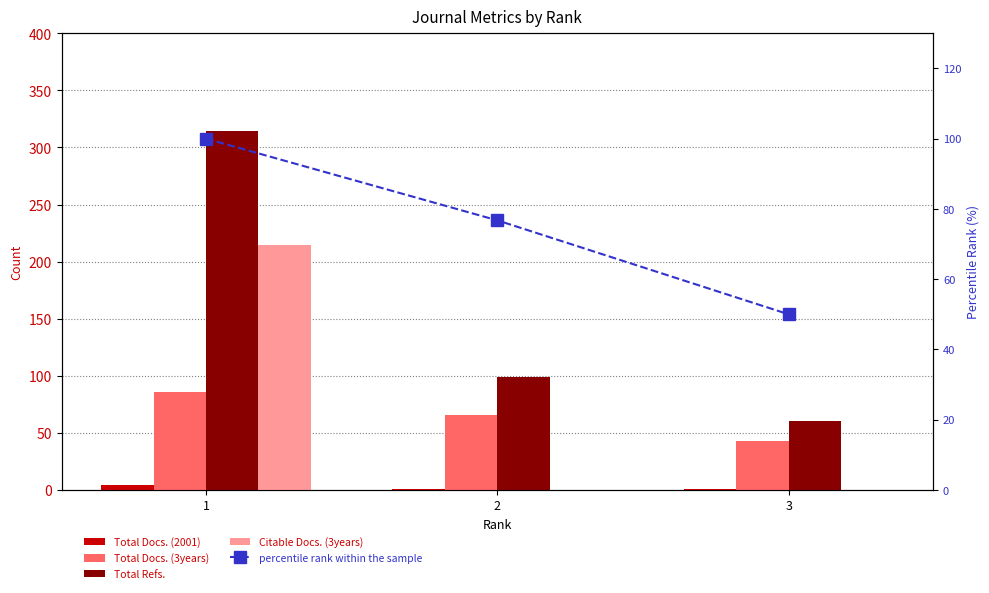

How many data points in Citable Docs. (3years) are above 0?

1